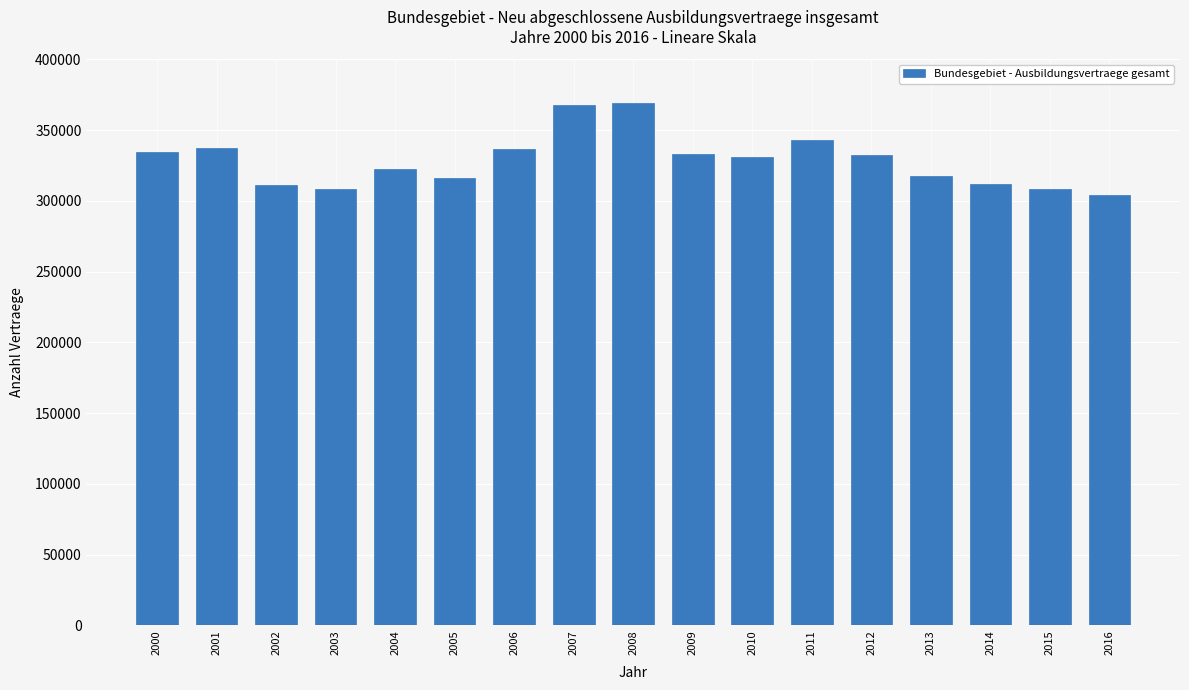

Does the chart contain any negative values?

No